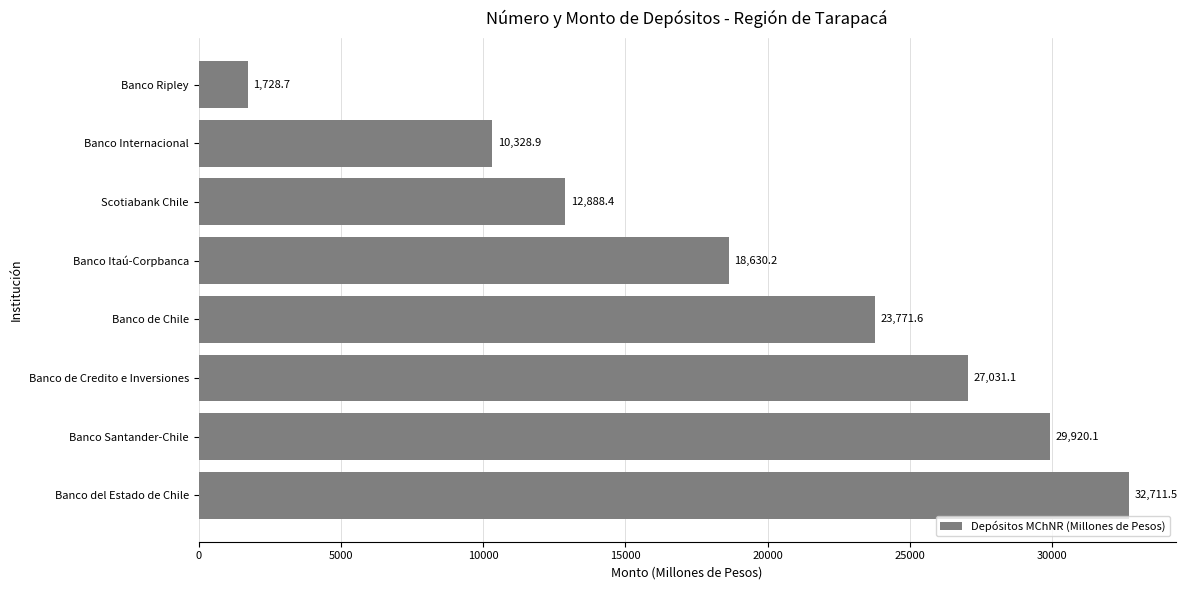

Reading top to bottom, transcribe all the data shown in this chart.

1728.7	10328.9	12888.4	18630.2	23771.6	27031.1	29920.1	32711.5